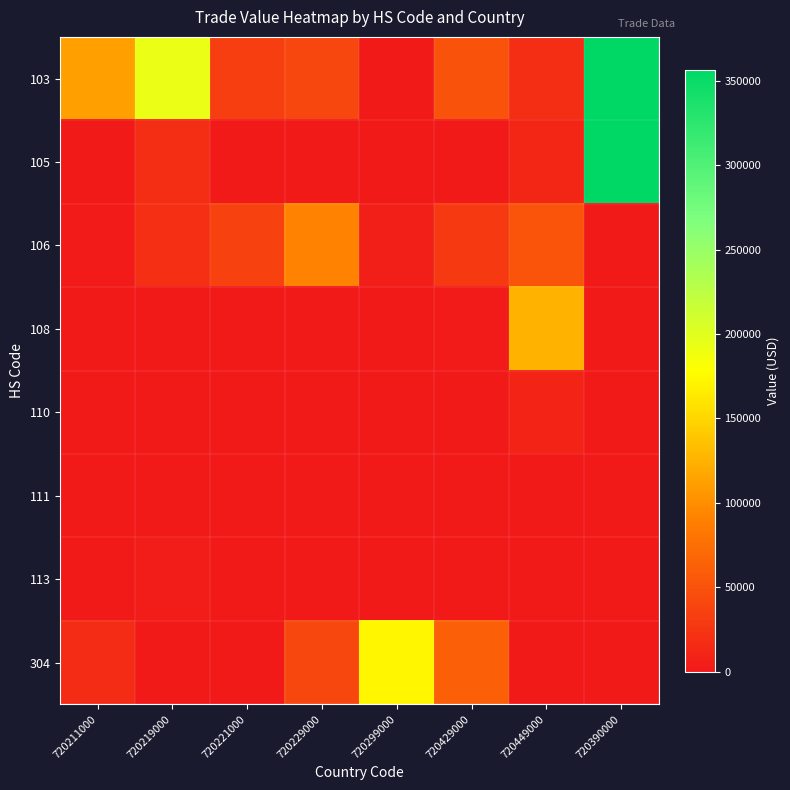

Reading left to right, what are all the values shown in this chart?

103: 720211000=111547	720219000=192786	720221000=33300	720229000=39725	720299000=1380	720429000=50320	720449000=19348	720390000=356656
105: 720211000=425	720219000=18464	720221000=0	720229000=0	720299000=0	720429000=0	720449000=11398	720390000=356656
106: 720211000=2450	720219000=19673	720221000=35110	720229000=92961	720299000=5571	720429000=28147	720449000=52150	720390000=0
108: 720211000=0	720219000=0	720221000=0	720229000=0	720299000=0	720429000=1465	720449000=125779	720390000=0
110: 720211000=0	720219000=0	720221000=0	720229000=0	720299000=0	720429000=0	720449000=11077	720390000=0
111: 720211000=0	720219000=0	720221000=0	720229000=206	720299000=0	720429000=1035	720449000=0	720390000=0
113: 720211000=0	720219000=3268	720221000=594	720229000=666	720299000=401	720429000=0	720449000=0	720390000=0
304: 720211000=16260	720219000=0	720221000=0	720229000=40088	720299000=172476	720429000=61854	720449000=0	720390000=0